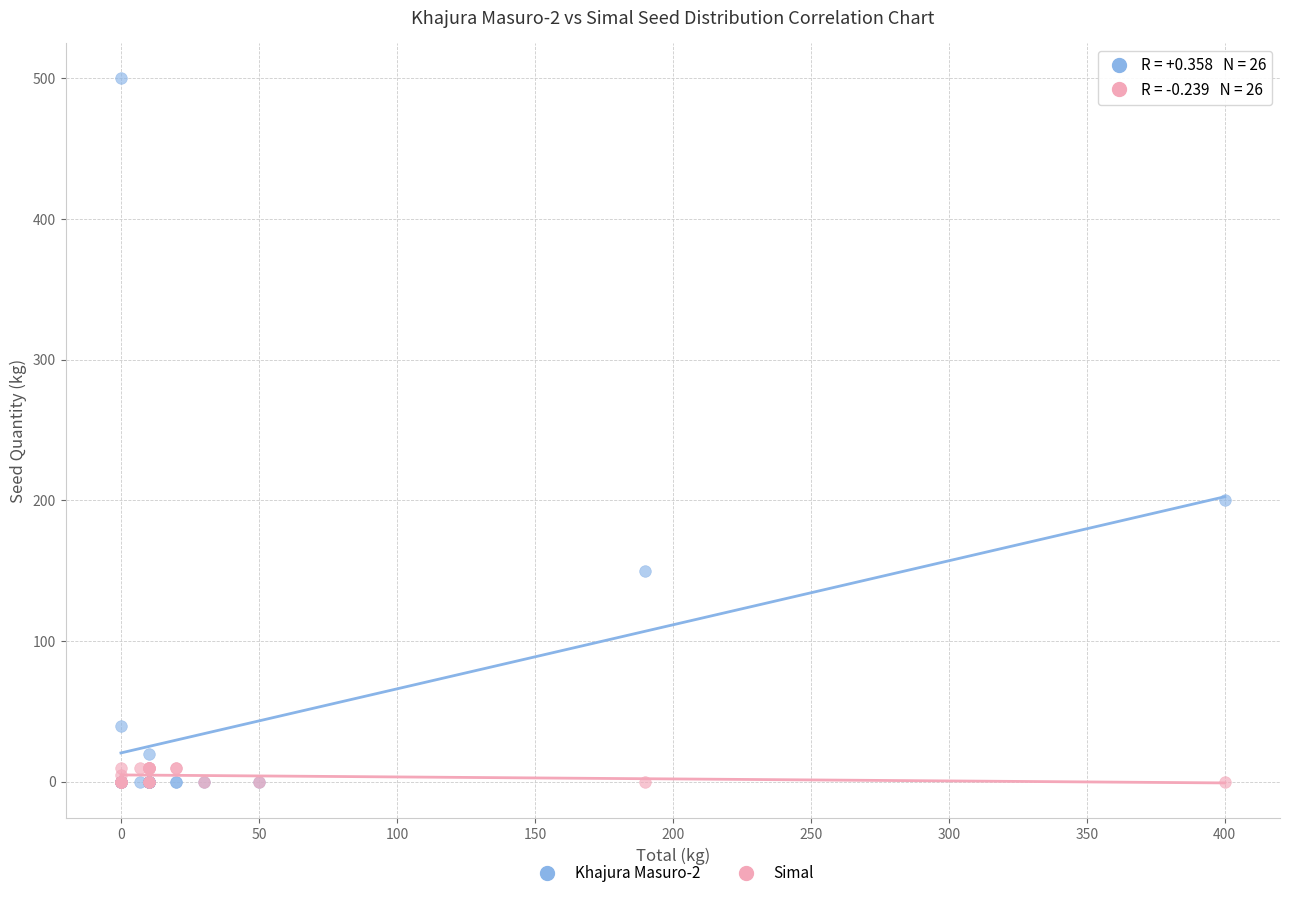

Across all series, what Y value is closest to 250?

200